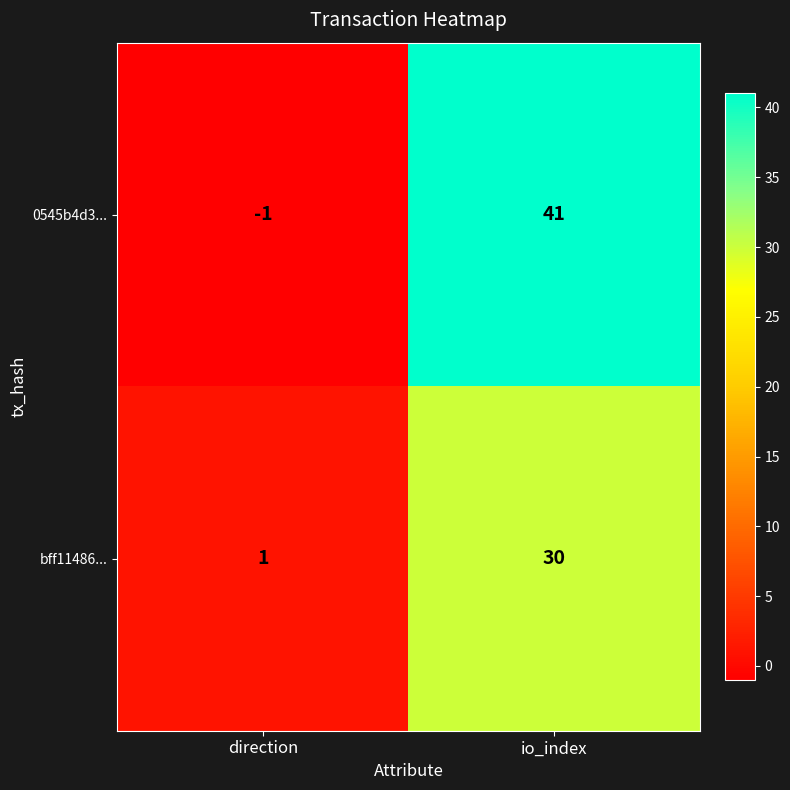

What is the average value of the 0545b4d3... series?

20